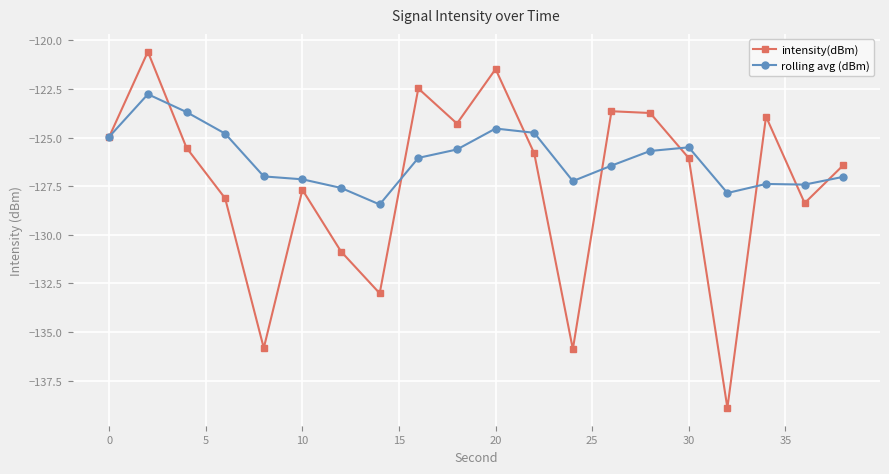

Is this an area chart (filled region under the line)?

No